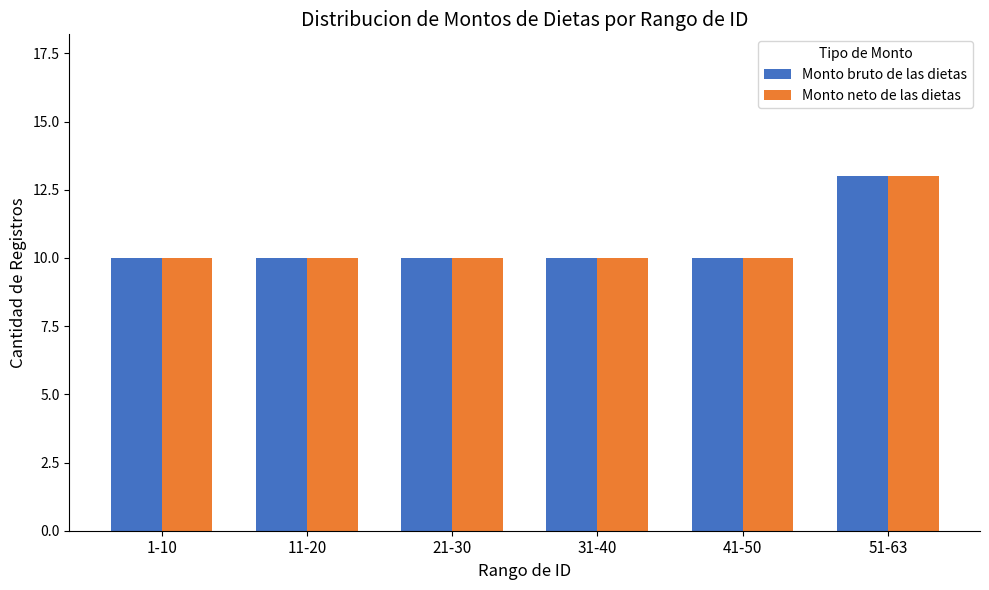

Reading left to right, list all the values displayed in this chart.

Monto bruto de las dietas: 1-10=10	11-20=10	21-30=10	31-40=10	41-50=10	51-63=13
Monto neto de las dietas: 1-10=10	11-20=10	21-30=10	31-40=10	41-50=10	51-63=13